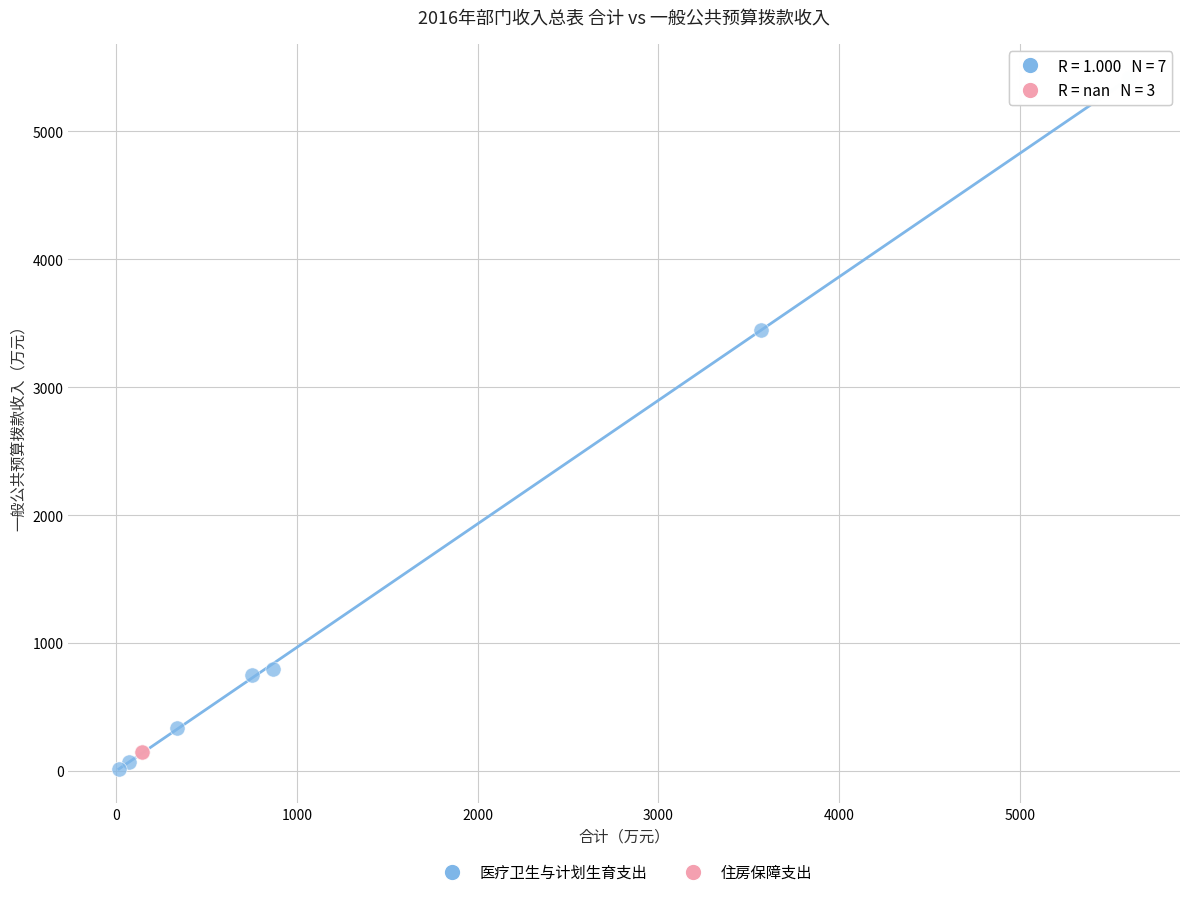

Which series contains the highest Y value?

医疗卫生与计划生育支出